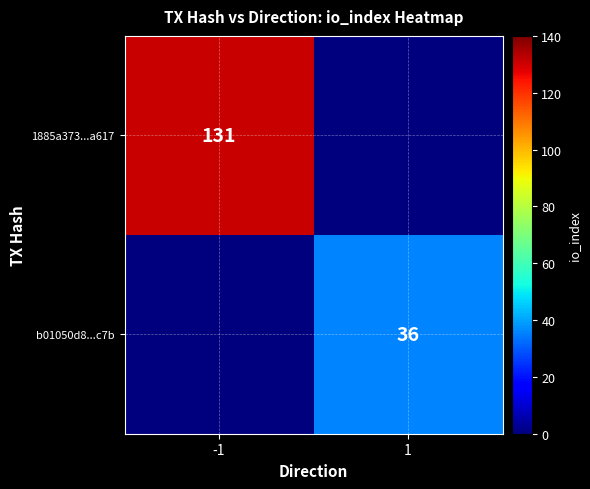

The 1885a373...a617 series shows 131 at -1. True or false?

True